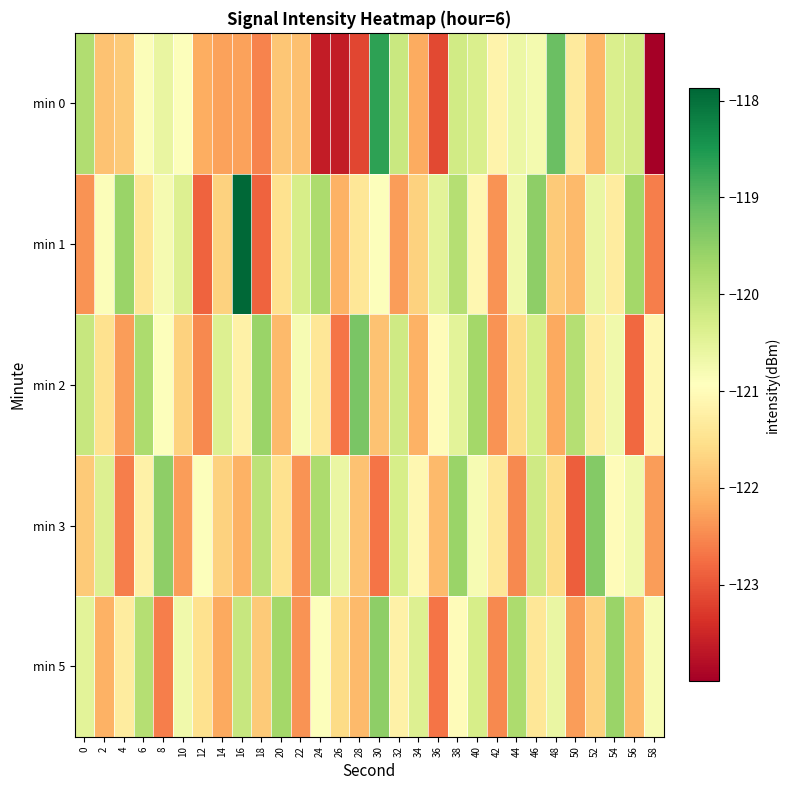

Reading left to right, transcribe all the data shown in this chart.

min 0: 0=-119.8	2=-121.9	4=-121.8	6=-120.9	8=-120.6	10=-120.9	12=-122.1	14=-122.3	16=-122.3	18=-122.6	20=-121.9	22=-121.9	24=-123.6	26=-123.6	28=-123.2	30=-118.7	32=-120.1	34=-122.2	36=-123.1	38=-120.2	40=-120.4	42=-121.2	44=-120.6	46=-120.8	48=-119.2	50=-121.3	52=-122.0	54=-120.3	56=-120.3	58=-124.0
min 1: 0=-122.4	2=-120.9	4=-119.6	6=-121.4	8=-120.8	10=-120.4	12=-122.9	14=-121.7	16=-117.9	18=-122.9	20=-121.5	22=-120.3	24=-119.8	26=-122.1	28=-121.4	30=-120.9	32=-122.3	34=-121.7	36=-120.5	38=-119.9	40=-121.1	42=-122.4	44=-120.7	46=-119.5	48=-121.8	50=-122.0	52=-120.6	54=-121.3	56=-119.7	58=-122.6
min 2: 0=-120.1	2=-121.5	4=-122.3	6=-119.8	8=-120.9	10=-121.7	12=-122.5	14=-120.4	16=-121.2	18=-119.6	20=-122.0	22=-120.8	24=-121.4	26=-122.7	28=-119.3	30=-121.9	32=-120.2	34=-122.1	36=-121.0	38=-120.5	40=-119.7	42=-122.4	44=-121.6	46=-120.3	48=-122.2	50=-119.9	52=-121.3	54=-120.7	56=-122.8	58=-121.1
min 3: 0=-121.8	2=-120.4	4=-122.6	6=-121.2	8=-119.5	10=-122.3	12=-120.9	14=-121.7	16=-122.1	18=-120.0	20=-121.5	22=-122.4	24=-119.8	26=-120.6	28=-121.9	30=-122.7	32=-120.3	34=-121.1	36=-122.0	38=-119.6	40=-120.8	42=-121.4	44=-122.5	46=-120.2	48=-121.6	50=-122.9	52=-119.4	54=-121.0	56=-120.7	58=-122.3
min 5: 0=-120.5	2=-122.1	4=-121.3	6=-119.9	8=-122.6	10=-120.7	12=-121.5	14=-122.2	16=-120.1	18=-121.8	20=-119.7	22=-122.4	24=-120.9	26=-121.6	28=-122.0	30=-119.5	32=-121.2	34=-120.4	36=-122.7	38=-121.0	40=-120.3	42=-122.5	44=-119.8	46=-121.4	48=-120.6	50=-122.3	52=-121.7	54=-119.6	56=-122.0	58=-120.8